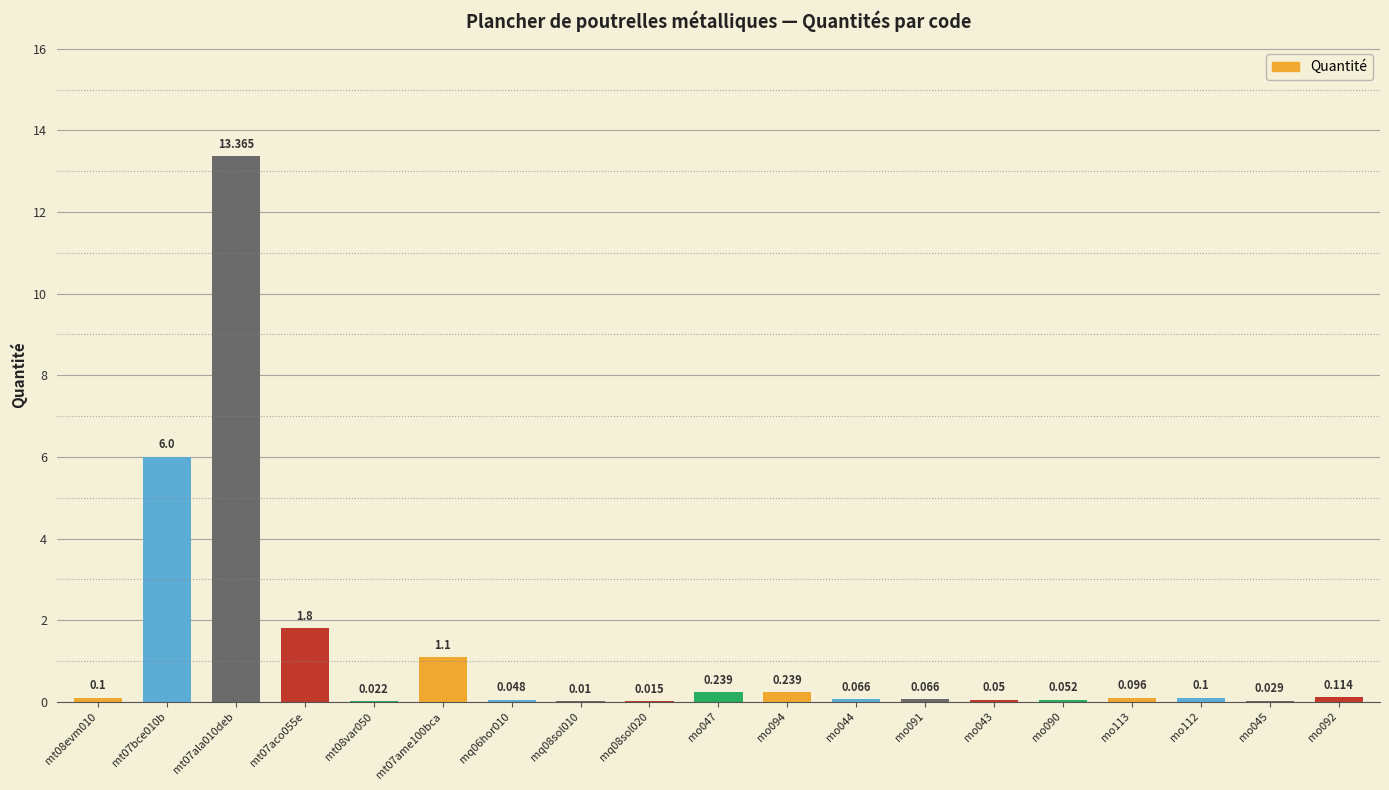

How many distinct data groups are displayed?

1